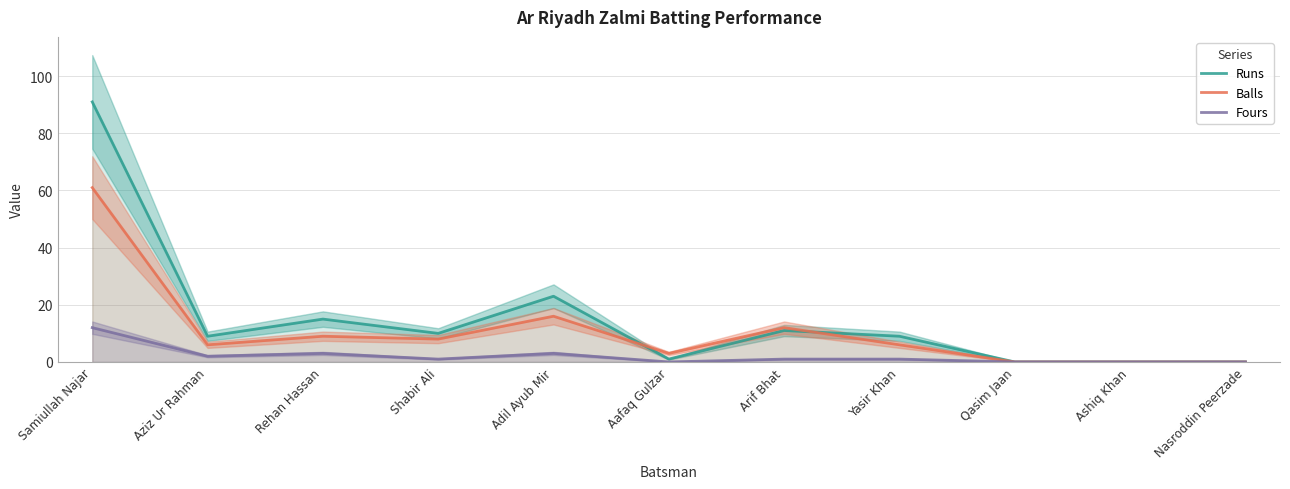

True or false: Balls has a value of 6 at Adil Ayub Mir.

False